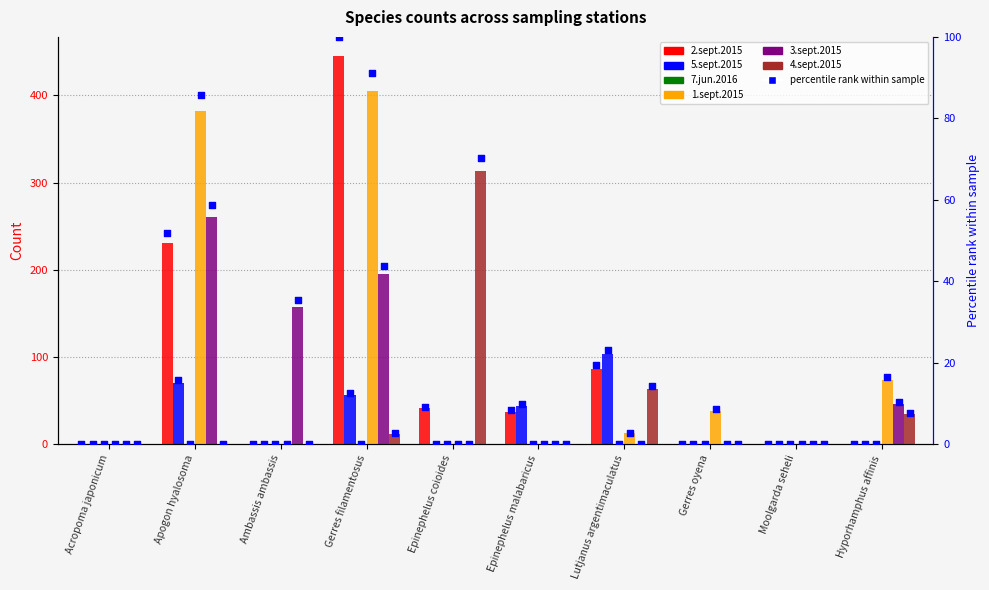

At how many categories does at least one series exceed 308?

3